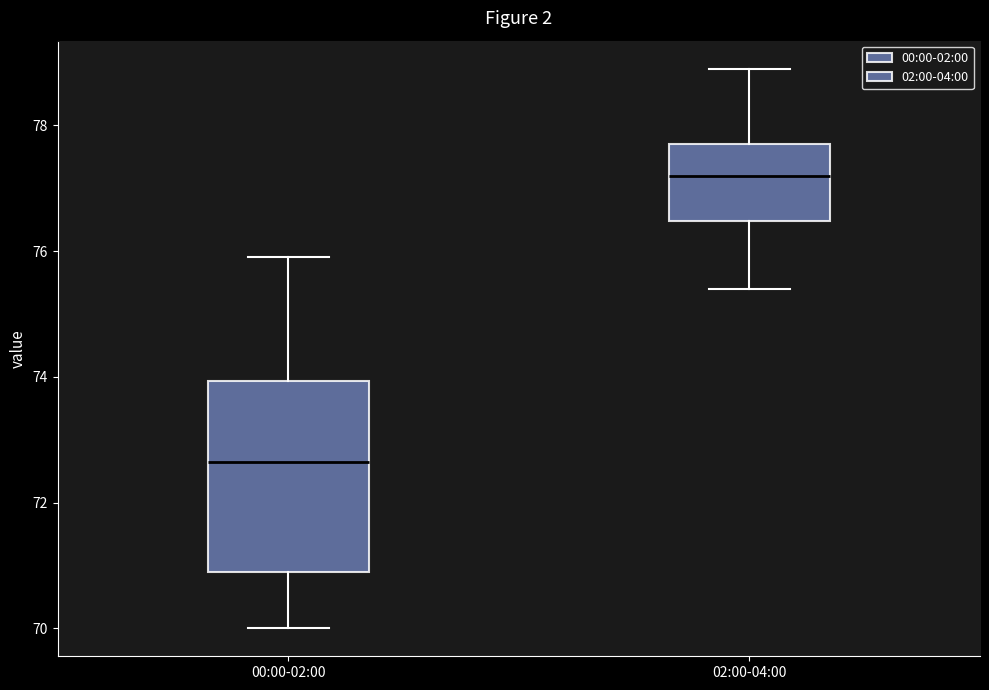

Where does the upper whisker of the box for 00:00-02:00 end on the y-axis? The values are not printed on the chart, so give them approximately, as read against the axis.

76.0